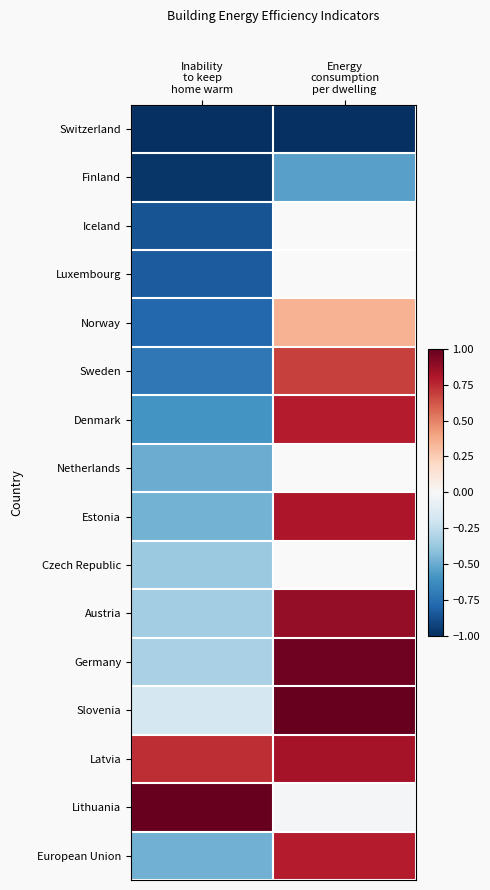

At Energy consumption per dwelling, list the series in order from largest to smallest.

Iceland, Luxembourg, Netherlands, Czech Republic, Slovenia, Germany, Austria, Latvia, Estonia, Denmark, European Union, Sweden, Norway, Lithuania, Finland, Switzerland